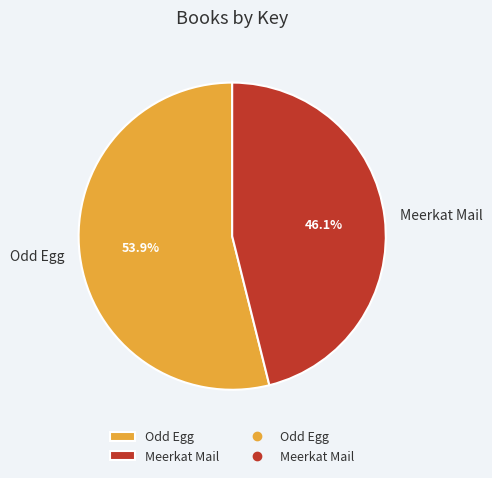

What is the majority slice?

Odd Egg